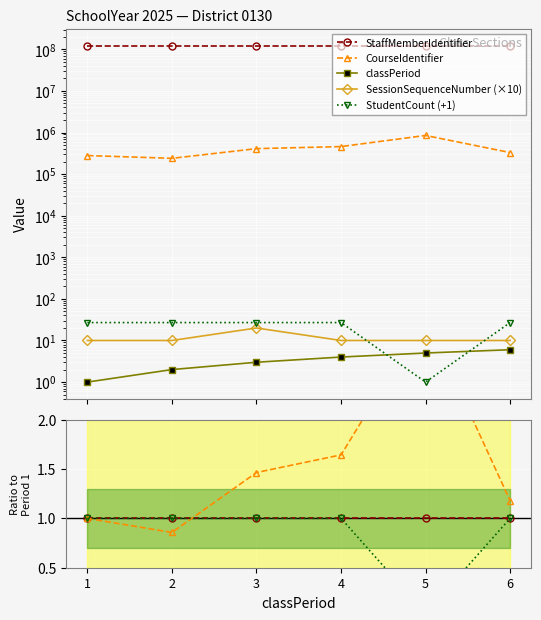

True or false: StaffMemberIdentifier and classPeriod intersect in this chart.

False